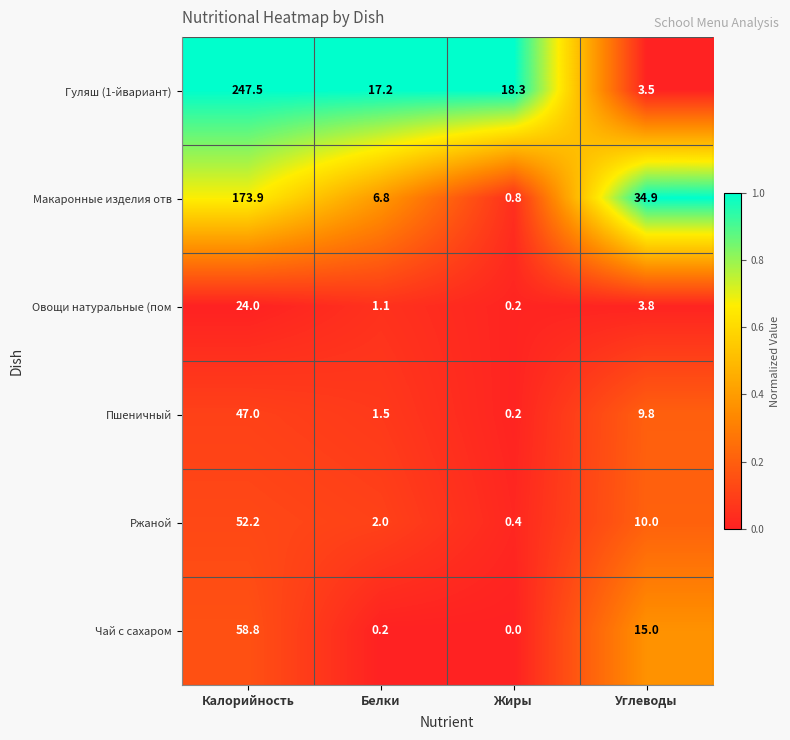

What is the difference between the highest and lowest values at Углеводы?

31.4